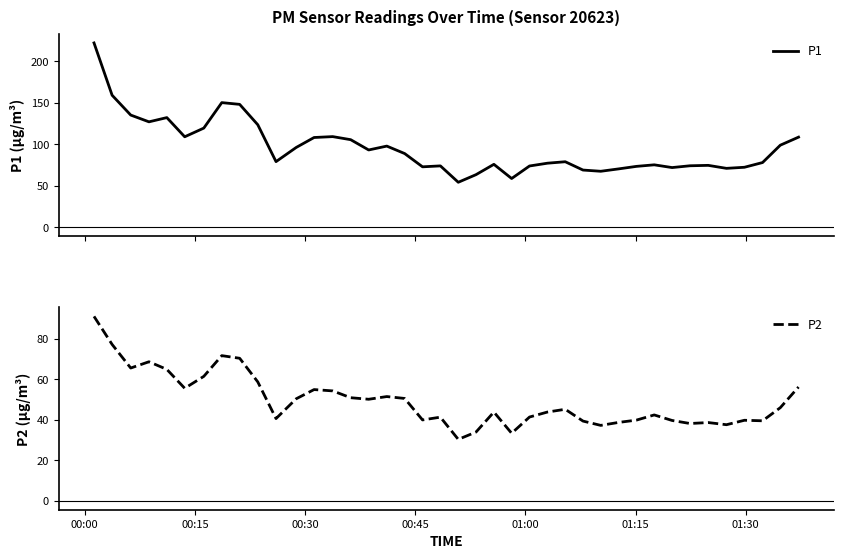

Which category has the highest value in the P2 series?

00:00